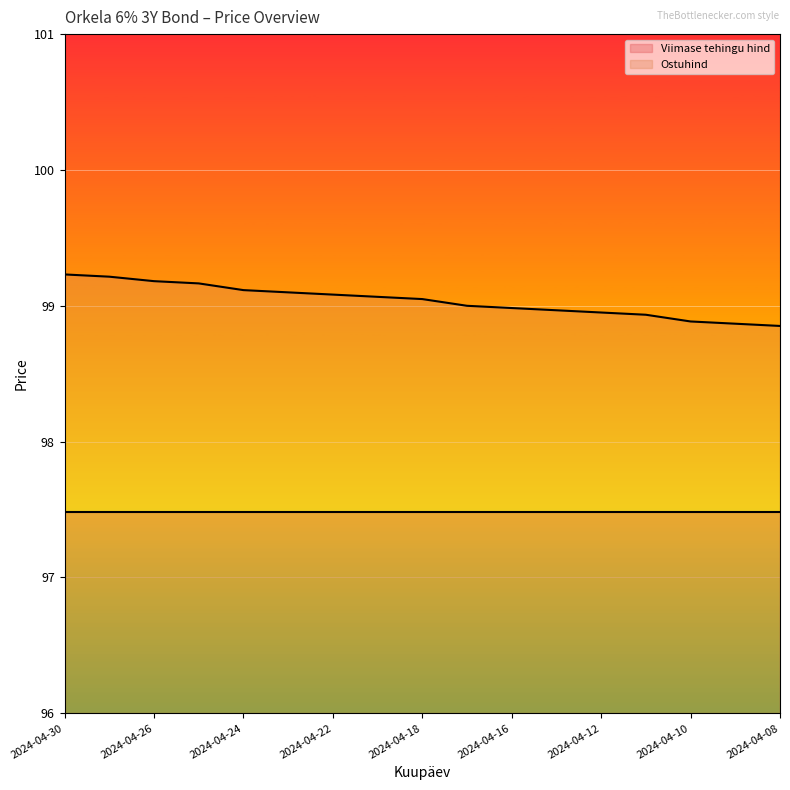

How many data points are above 99?

9